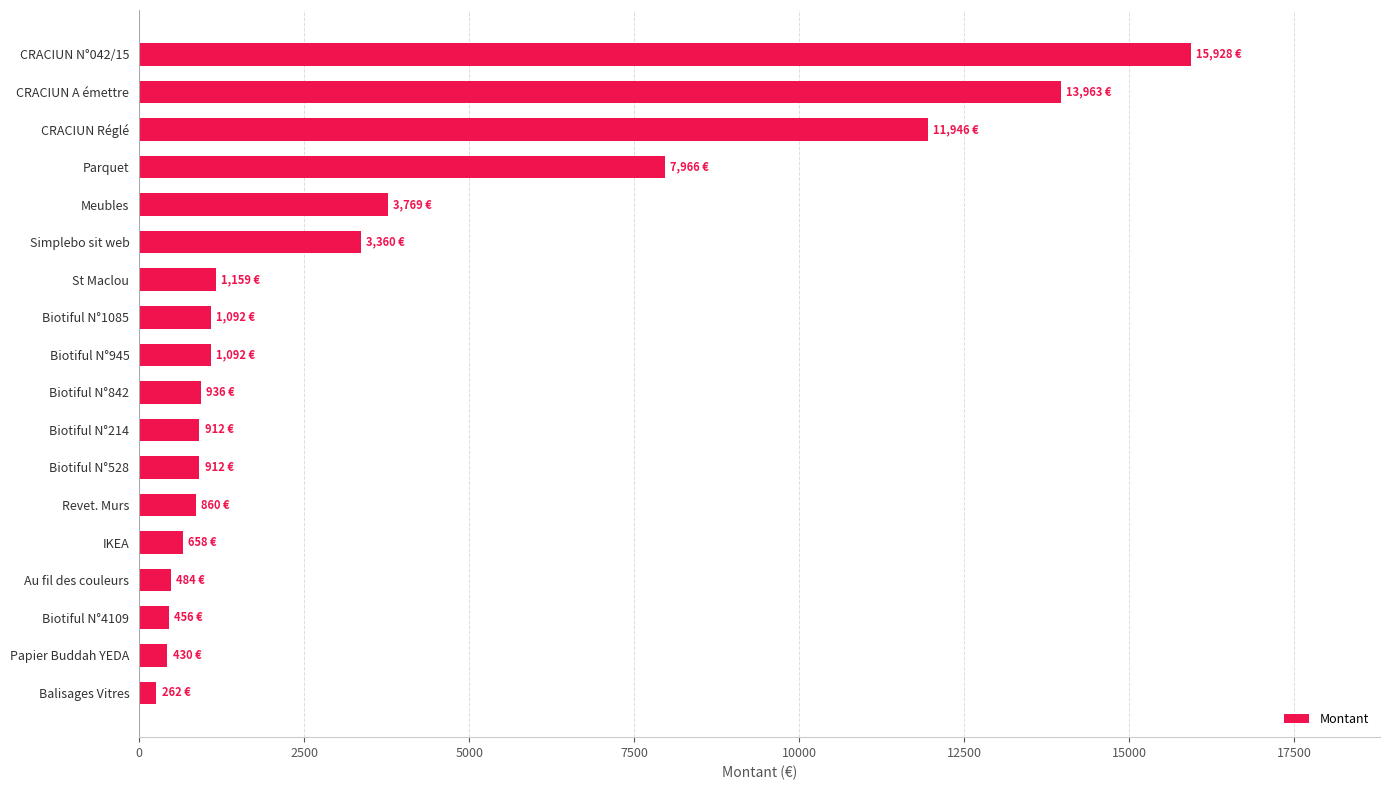

Read the value at Biotiful N°4109.

456.0